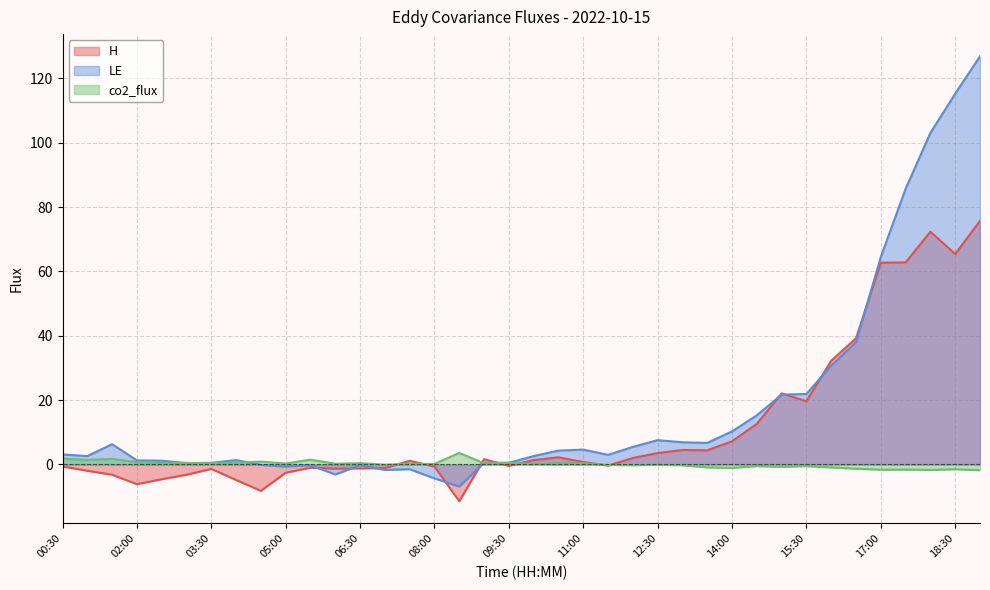

True or false: LE has a value of 1.5 at 13:30.

False